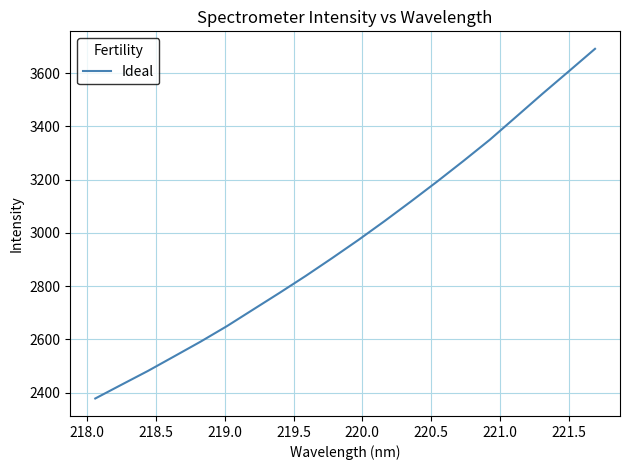

What is the smallest value displayed?

2378.3